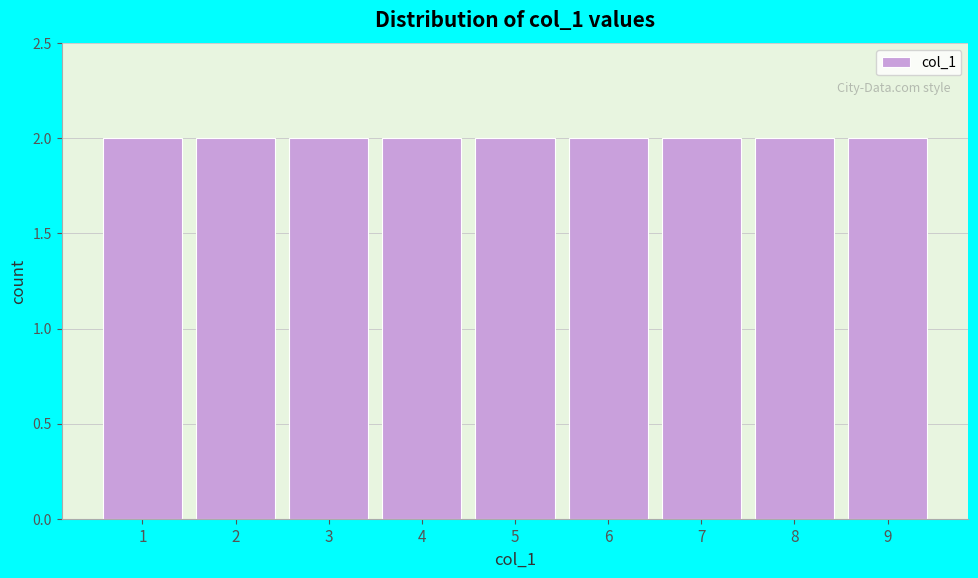

How tall is the bar that spans 0.5 to 1.5 on the x-axis? The values are not printed on the chart, so give them approximately, as read against the axis.

2